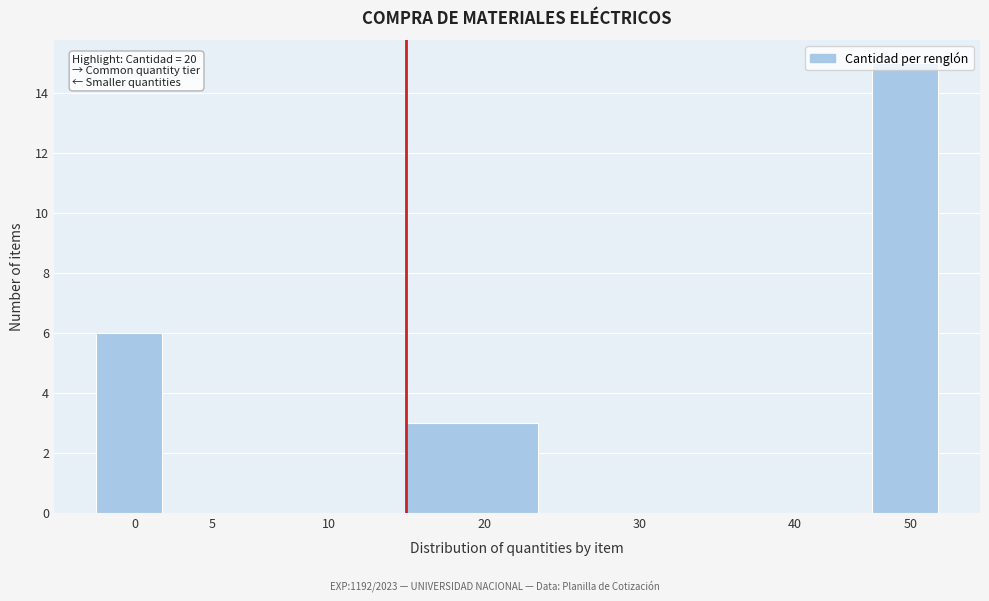

The chart shows a value of -7 at 10. True or false?

False